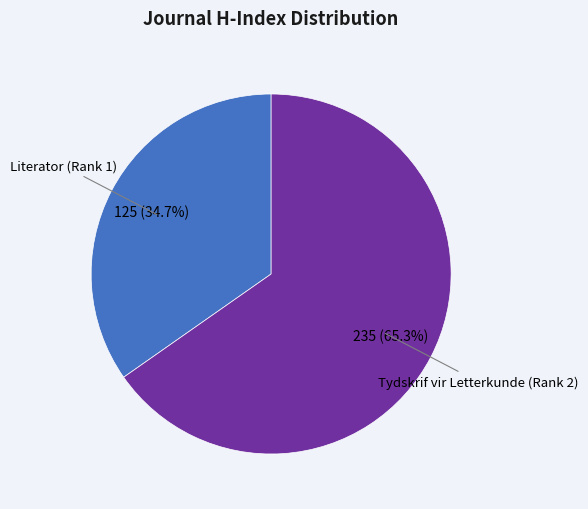

True or false: Literator (Rank 1) accounts for 20% of the total.

False